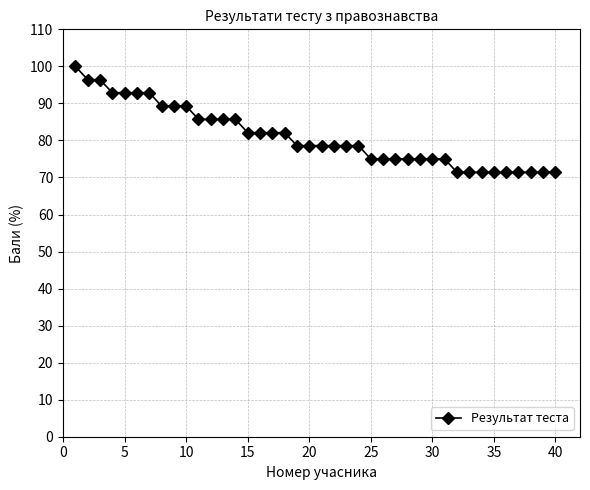

What is the sum of all values?

3242.7